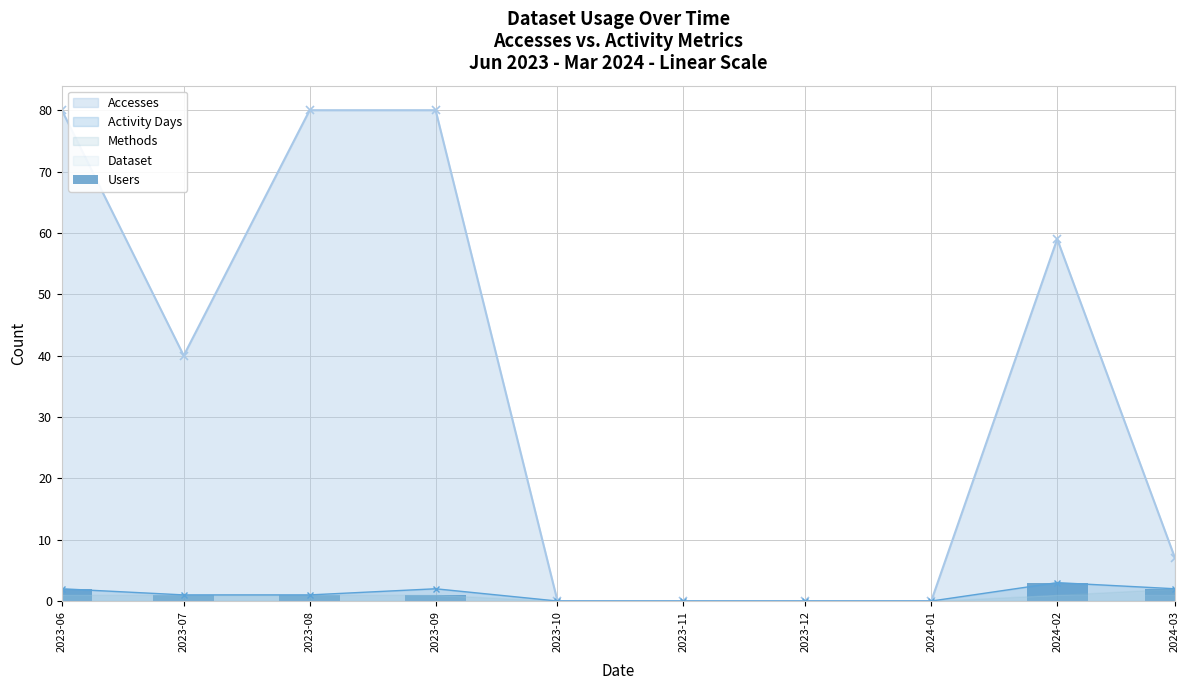

True or false: Activity Days has a value of 2 at 2023-06.

True